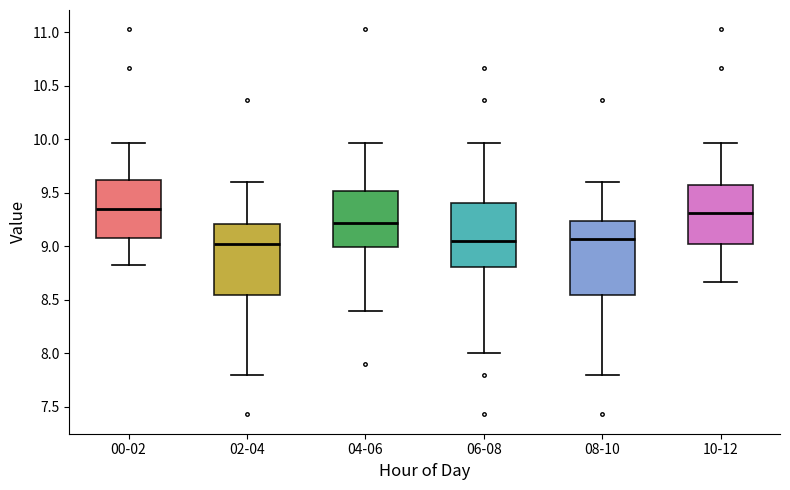

Reading left to right, transcribe this box plot: for each box, give where its median line is, the range the box spans, and where its two whiskers end, as read against the y-axis. The values are not printed on the chart, so give them approximately, as read against the axis.

00-02: median 9.35, box 9.10 to 9.60, whiskers 8.85 to 9.95
02-04: median 9.00, box 8.55 to 9.20, whiskers 7.80 to 9.60
04-06: median 9.20, box 9.00 to 9.50, whiskers 8.40 to 9.95
06-08: median 9.05, box 8.80 to 9.40, whiskers 8.00 to 9.95
08-10: median 9.05, box 8.55 to 9.25, whiskers 7.80 to 9.60
10-12: median 9.30, box 9.00 to 9.60, whiskers 8.65 to 9.95